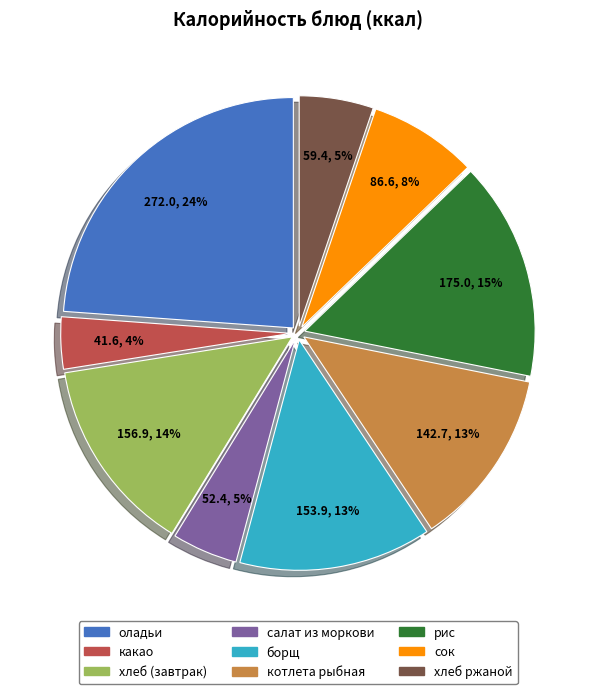

What percentage is the сок slice, to the nearest percent?

8%